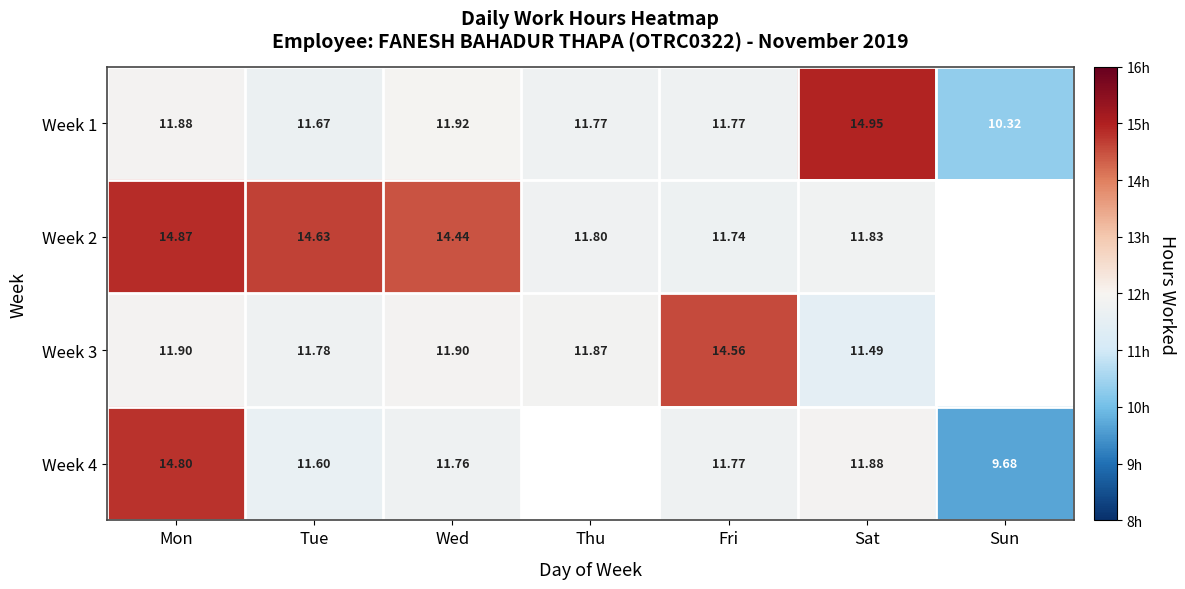

What is the total value across all series at Tue?

49.7